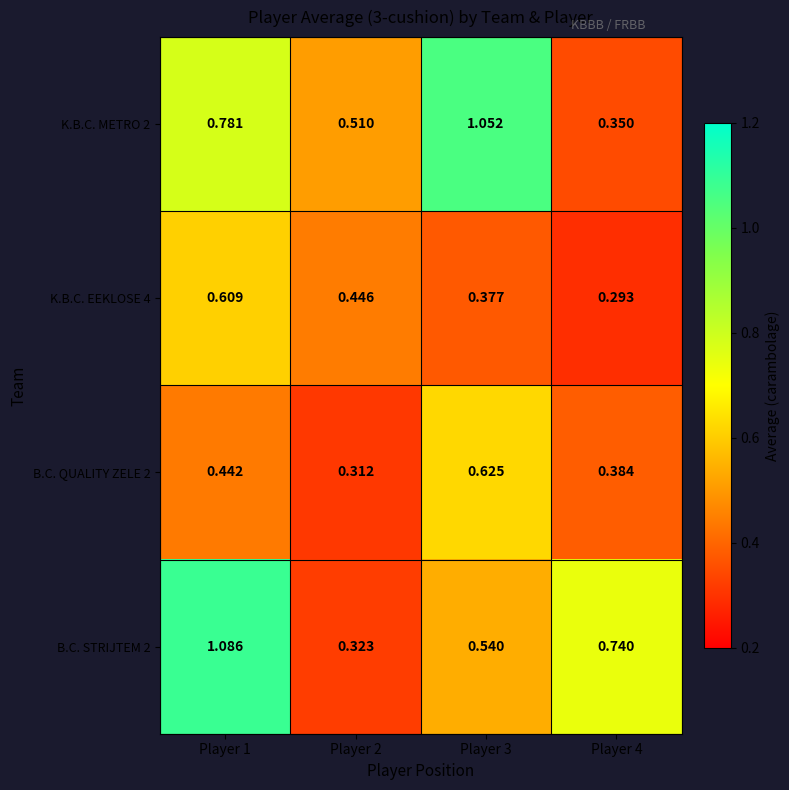

Is the value of K.B.C. EEKLOSE 4 at Player 1 greater than the value of B.C. STRIJTEM 2 at Player 2?

Yes